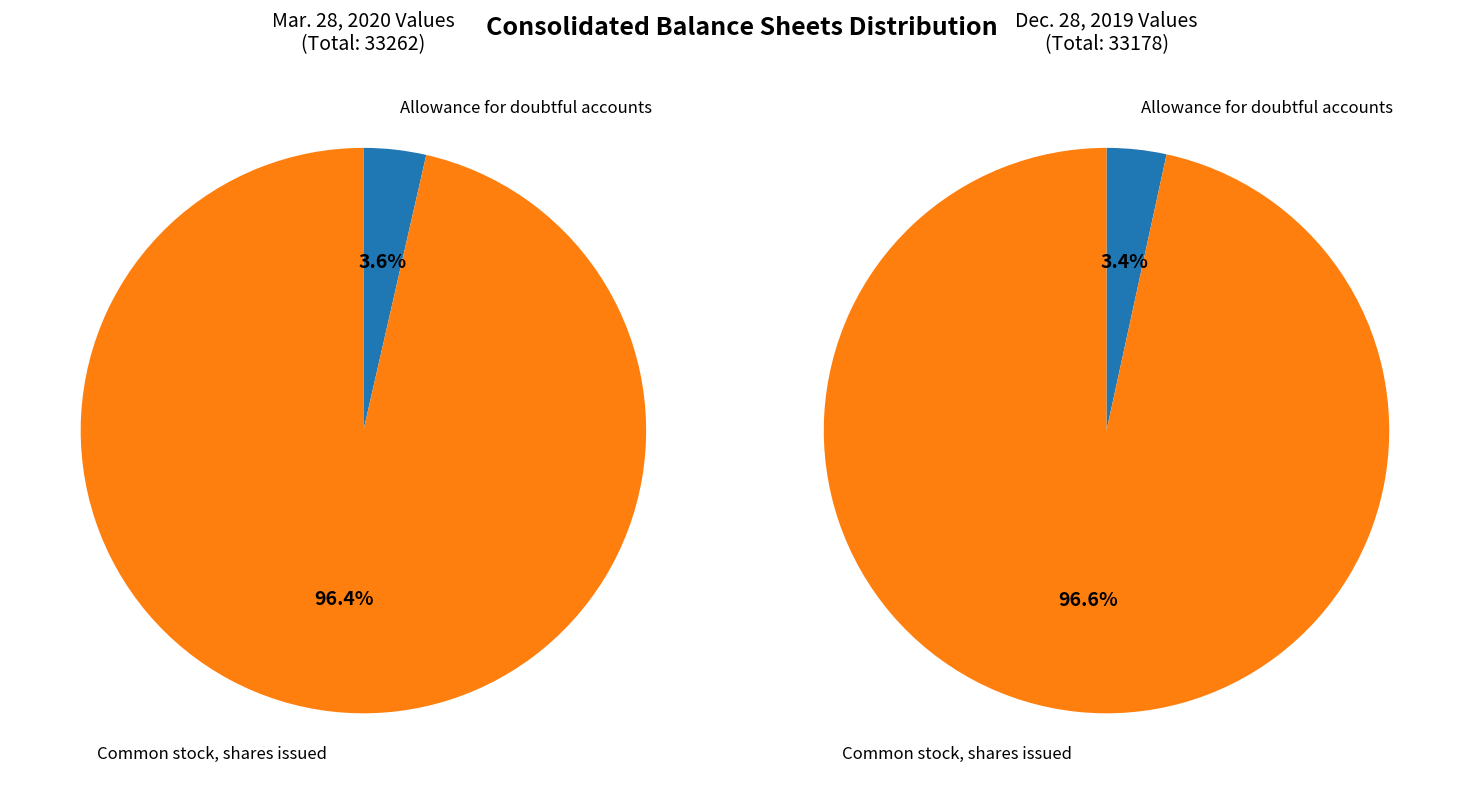

Approximately how many times larger is the value at Common stock, shares issued compared to Allowance for doubtful accounts?

27.0